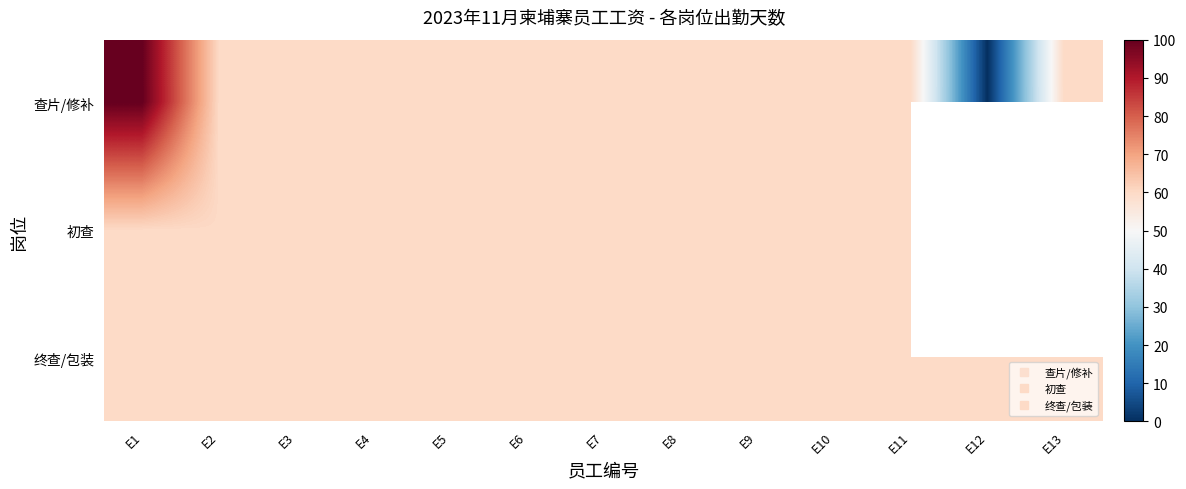

The 终查/包装 series shows 60.0 at E8. True or false?

True